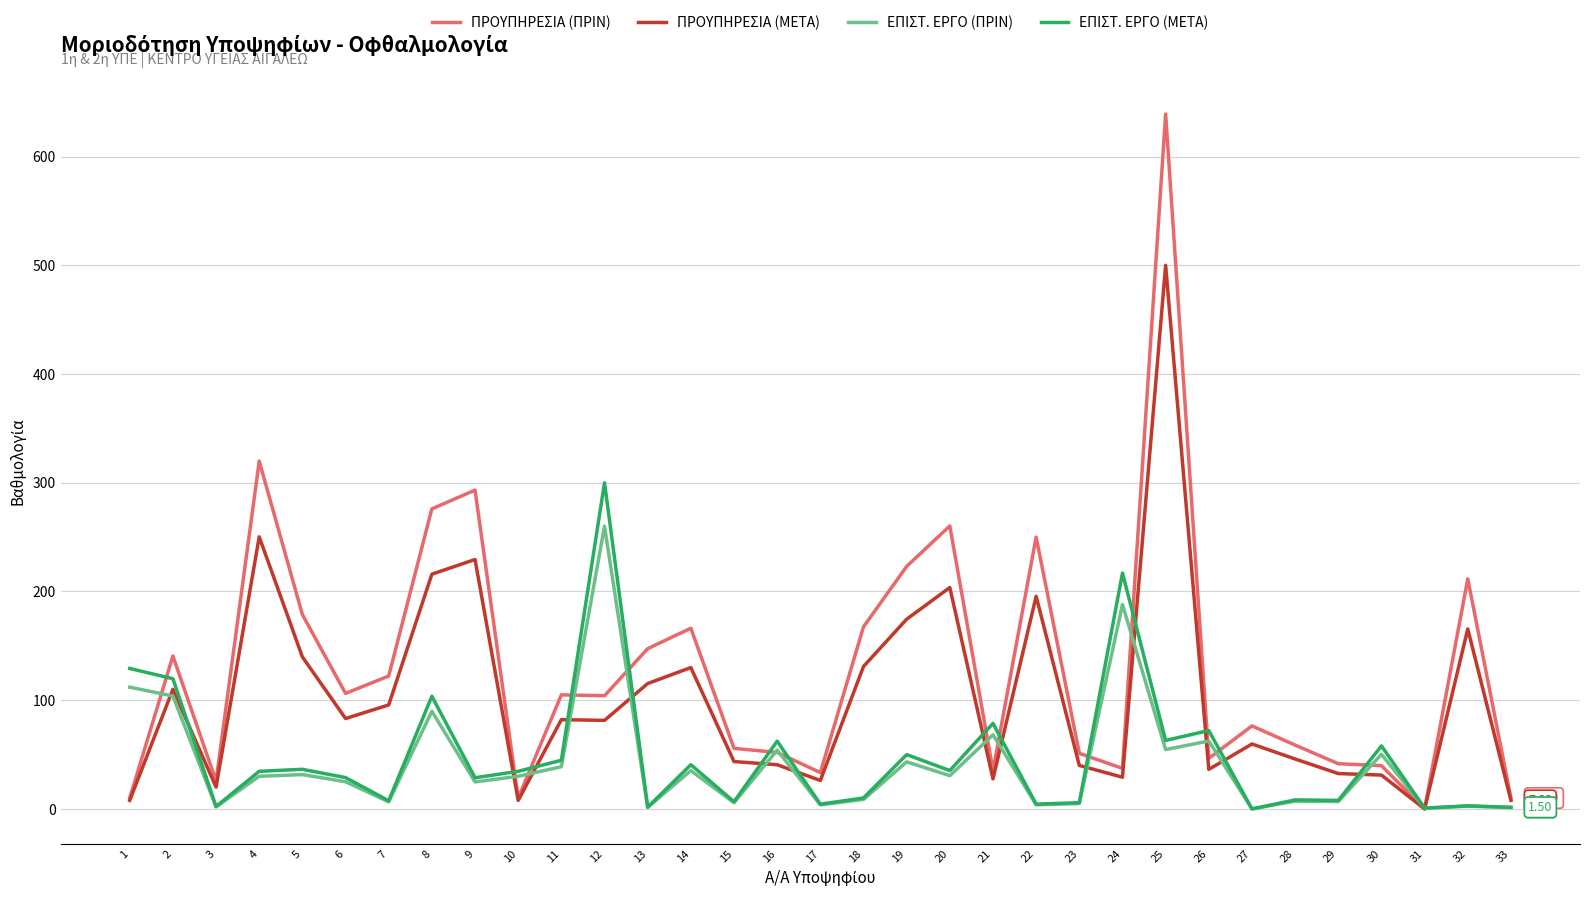

List the series in order of their peak value, highest first.

ΠΡΟΥΠΗΡΕΣΙΑ (ΠΡΙΝ), ΠΡΟΥΠΗΡΕΣΙΑ (ΜΕΤΑ), ΕΠΙΣΤ. ΕΡΓΟ (ΜΕΤΑ), ΕΠΙΣΤ. ΕΡΓΟ (ΠΡΙΝ)